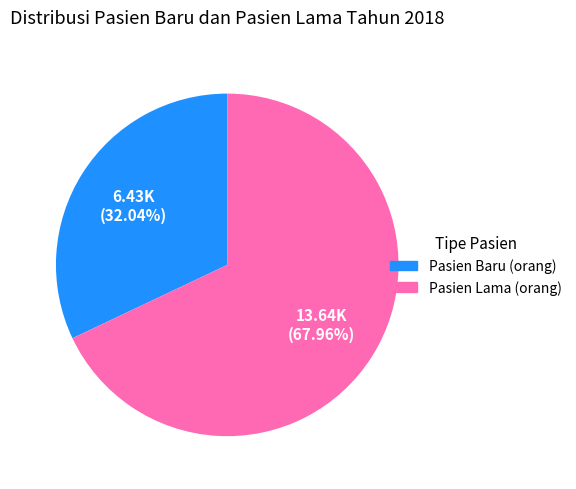

Is there any slice that represents more than half of the pie?

Yes